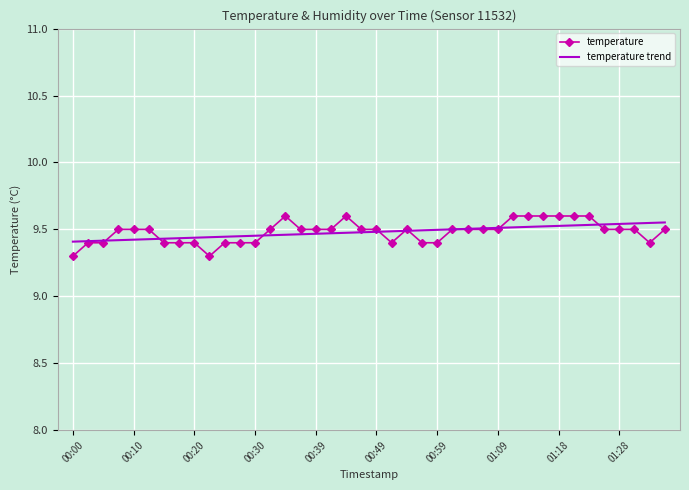

Which series has the widest spread of values?

temperature